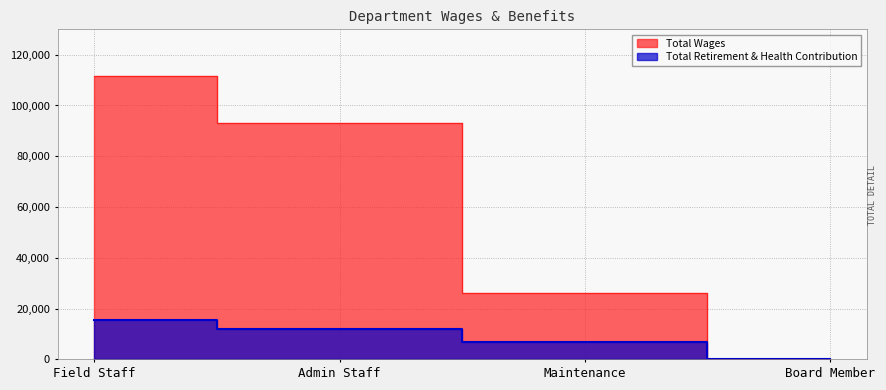

What are all the series names shown in the legend?

Total Wages, Total Retirement & Health Contribution